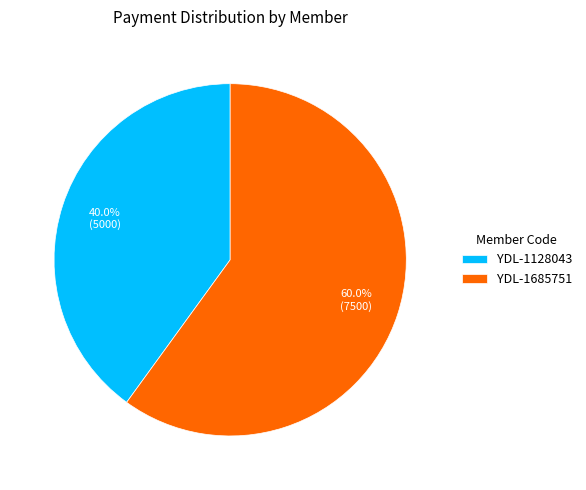

Between YDL-1685751 and YDL-1128043, which is larger?

YDL-1685751